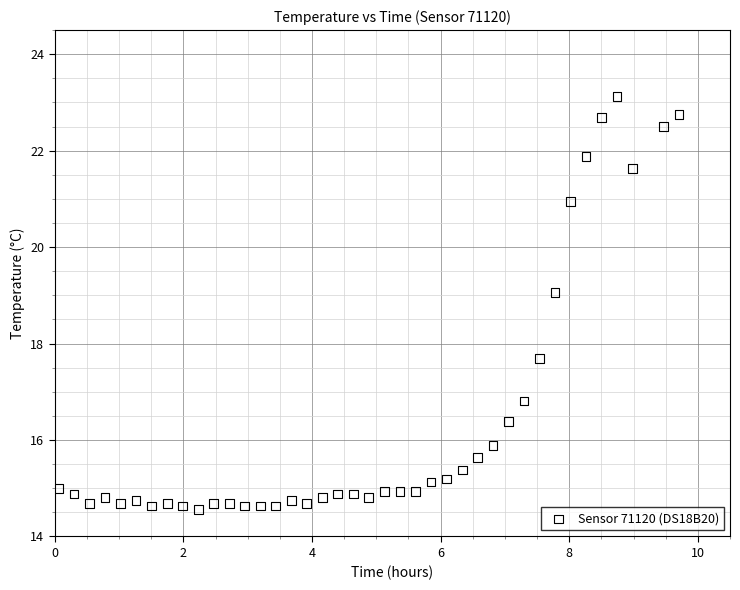

What Y value in the scatter plot is closest to 18?

17.7